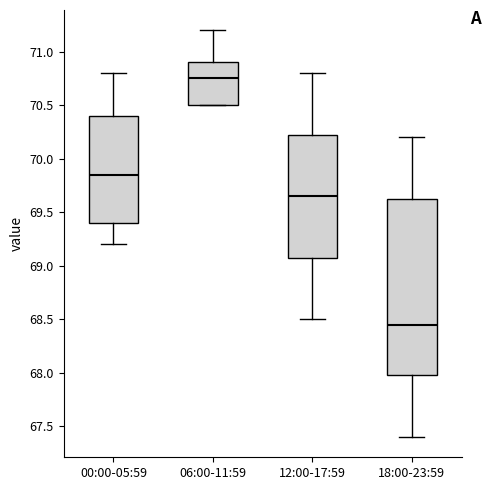

Which box's median line is the lowest?

18:00-23:59